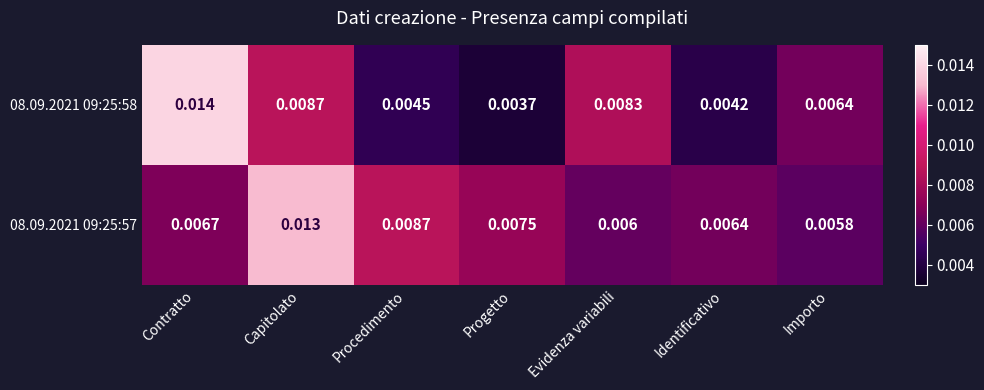

At which category is the sum across all series the highest?

Capitolato